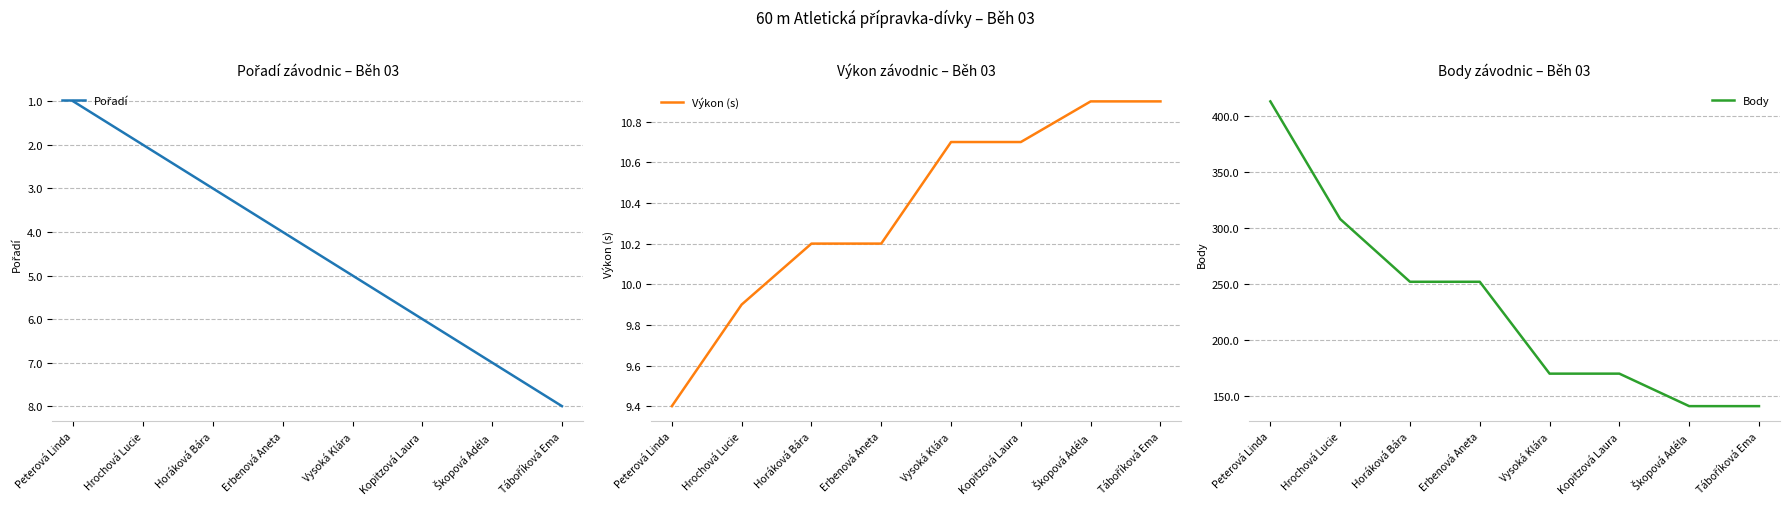

Is it true that Pořadí equals 4.0 at Erbenová Aneta?

True